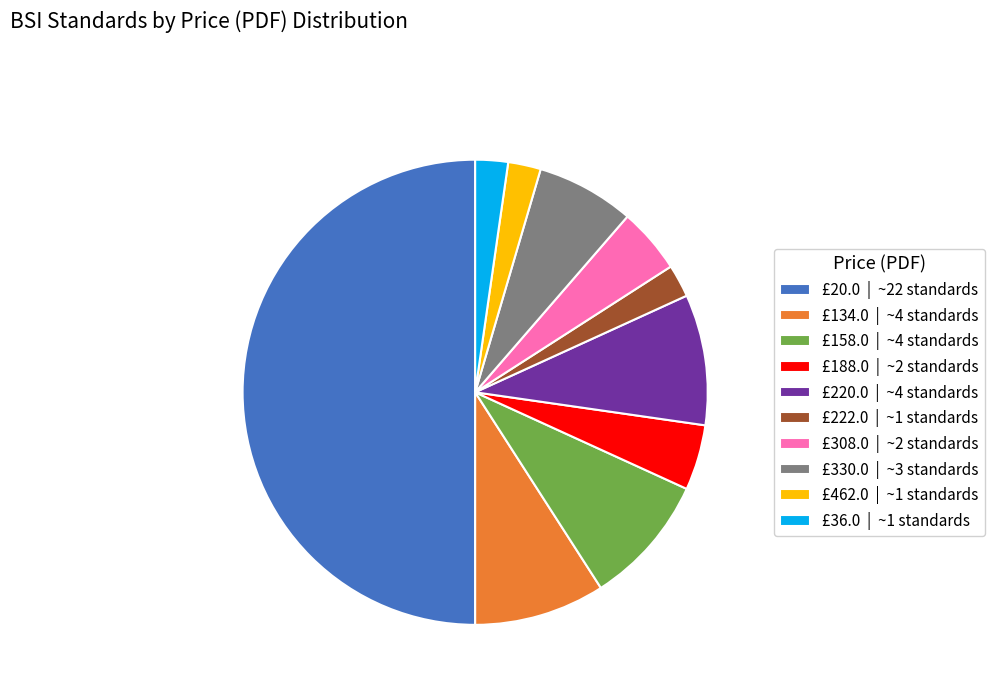

Is it true that £220.0 | ~4 standards is 17% of the pie?

False